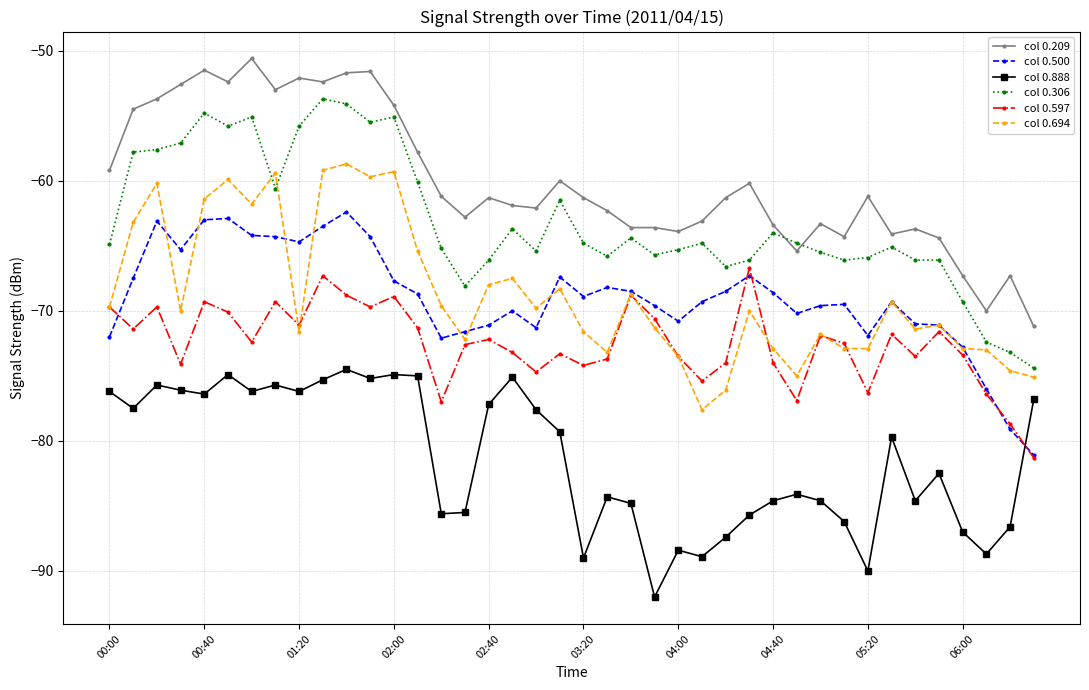

What is the sum of all col 0.597 values?

-2901.3